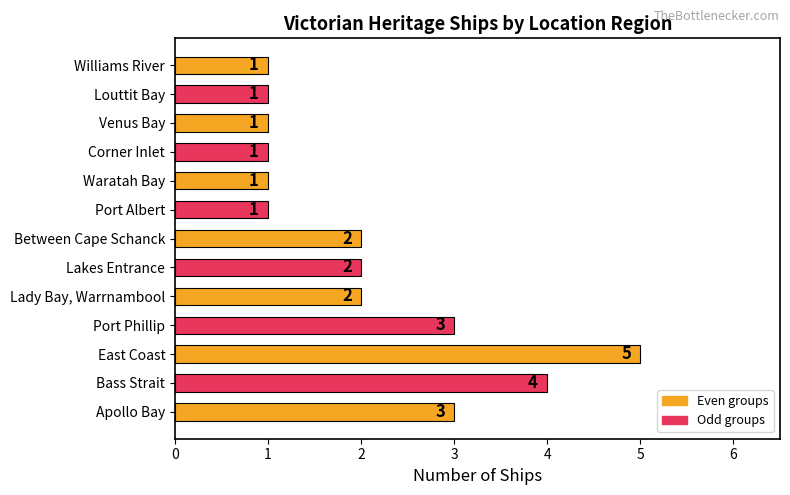

True or false: the data shows 4 at Apollo Bay.

False